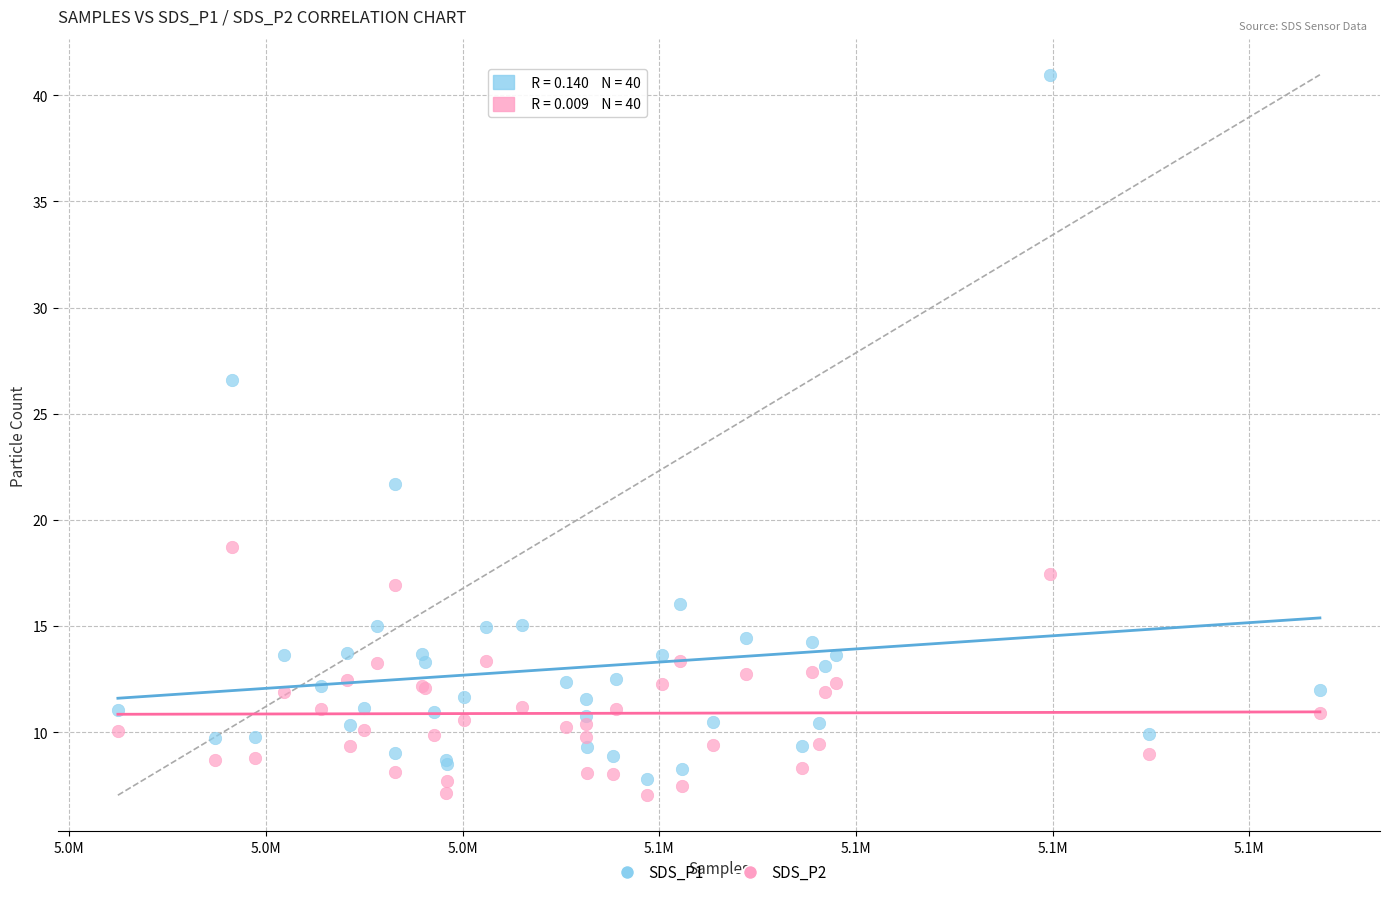

Which series reaches the maximum Y coordinate?

SDS_P1